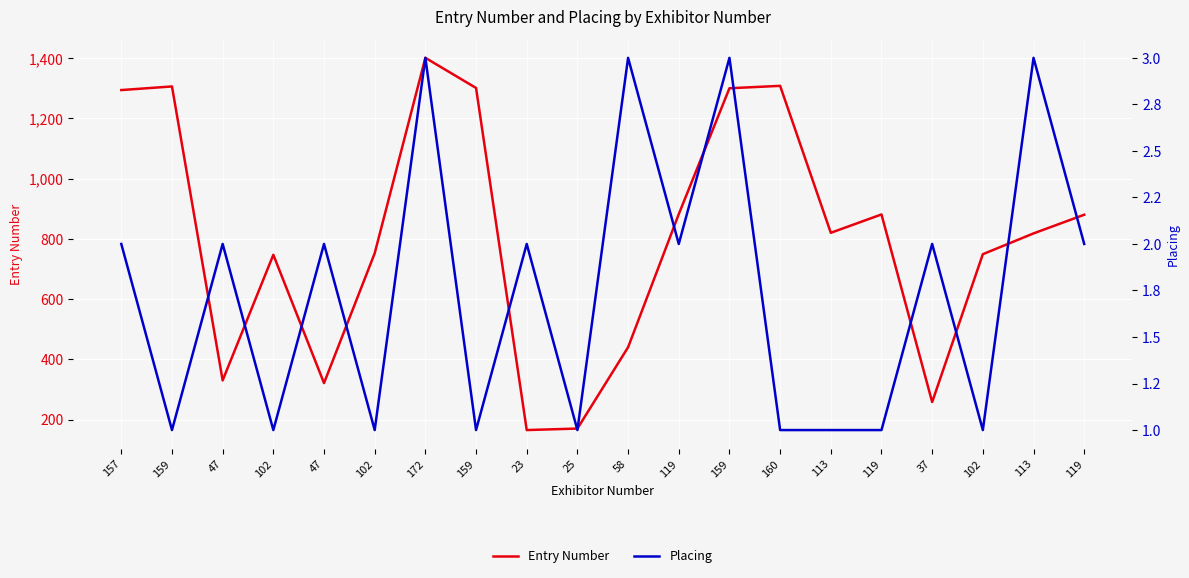

The Entry Number series shows 298 at 25. True or false?

False